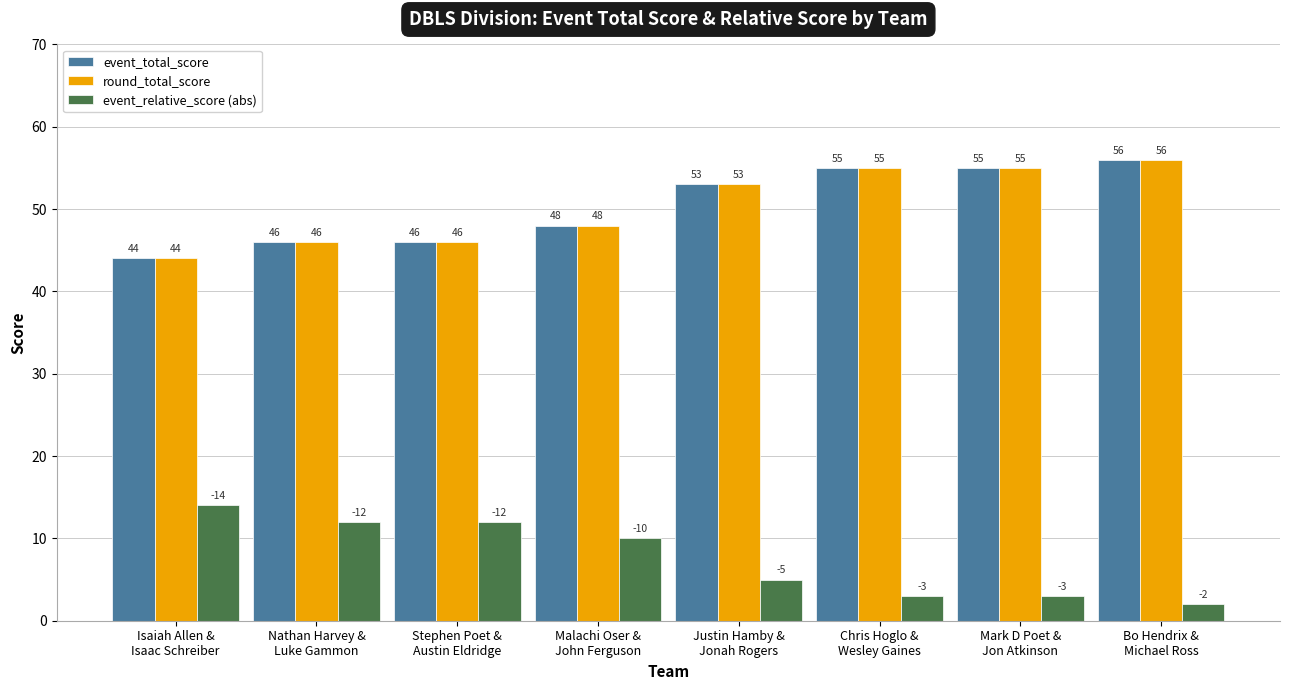

What position from the right is Nathan Harvey &
Luke Gammon?

7